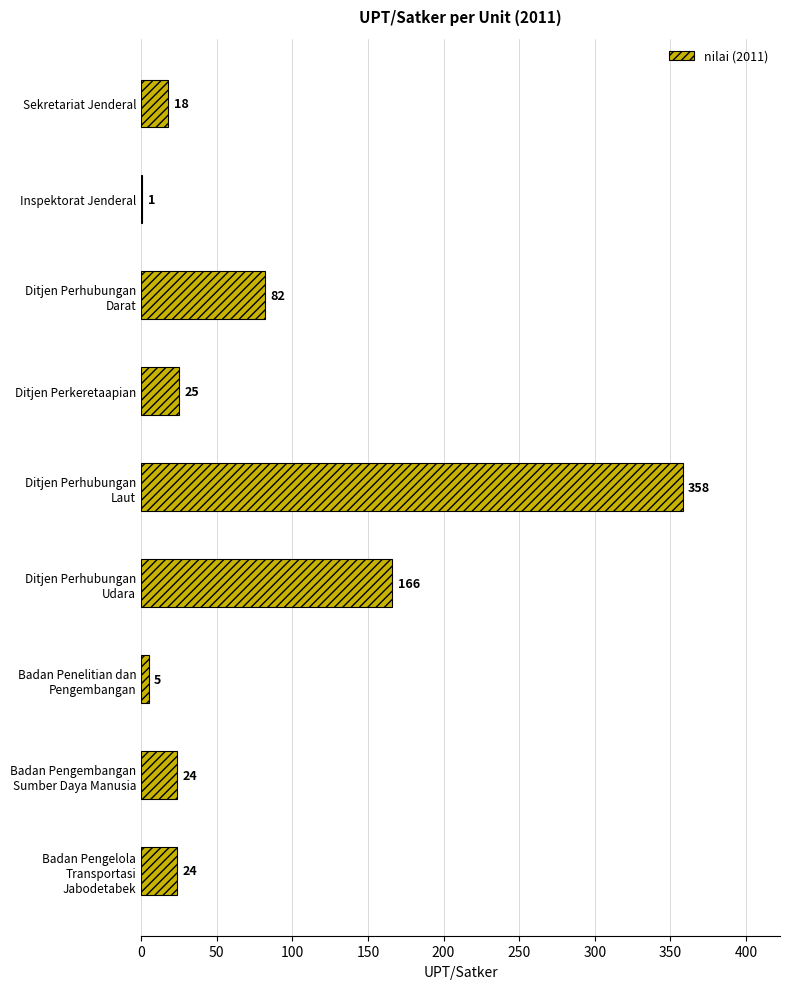

What value does the data have at Ditjen Perkeretaapian?

25